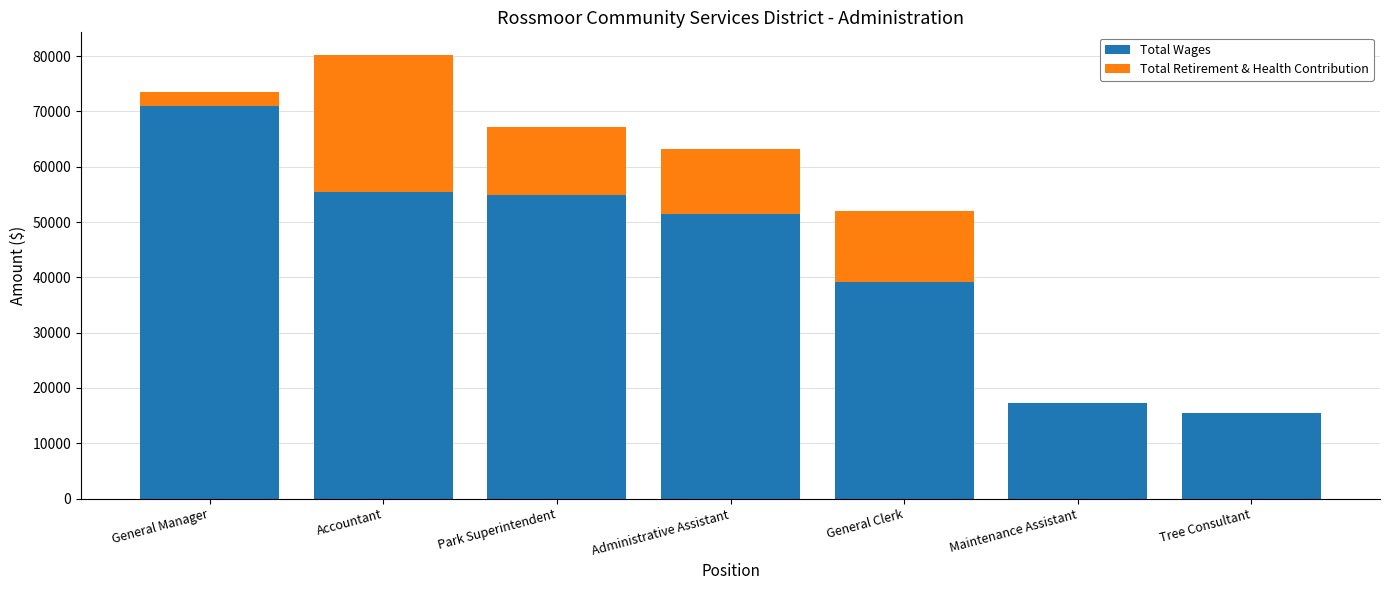

True or false: Total Wages has a value of 96958 at Accountant.

False